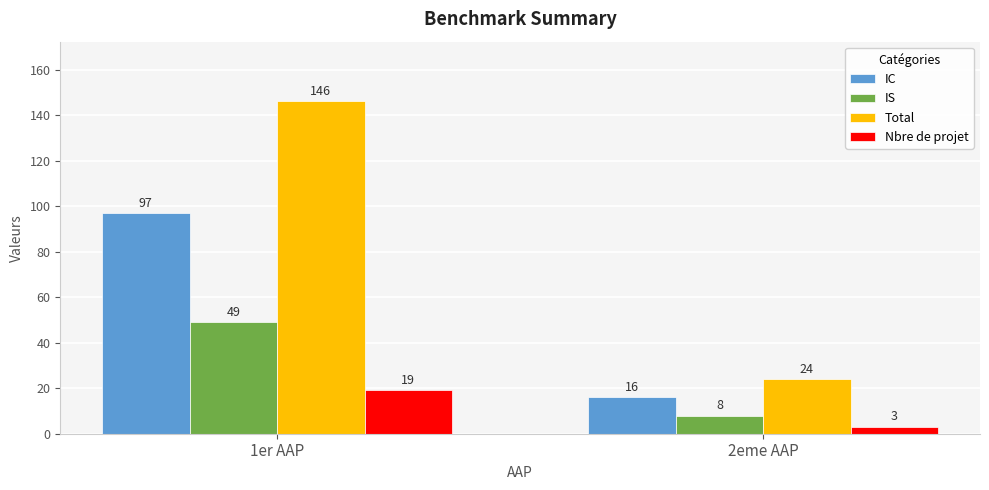

What is the difference between the IC values at 2eme AAP and 1er AAP?

81